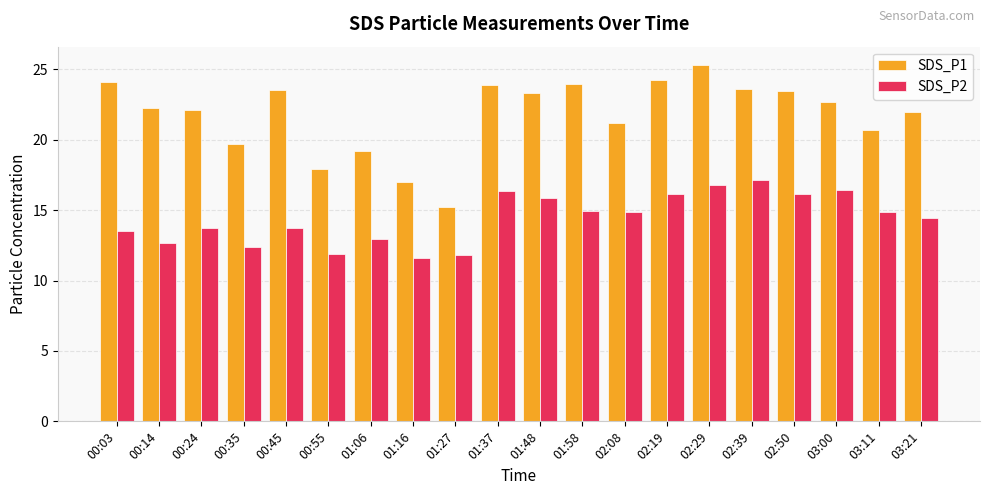

List the series in order of their overall mean, highest first.

SDS_P1, SDS_P2